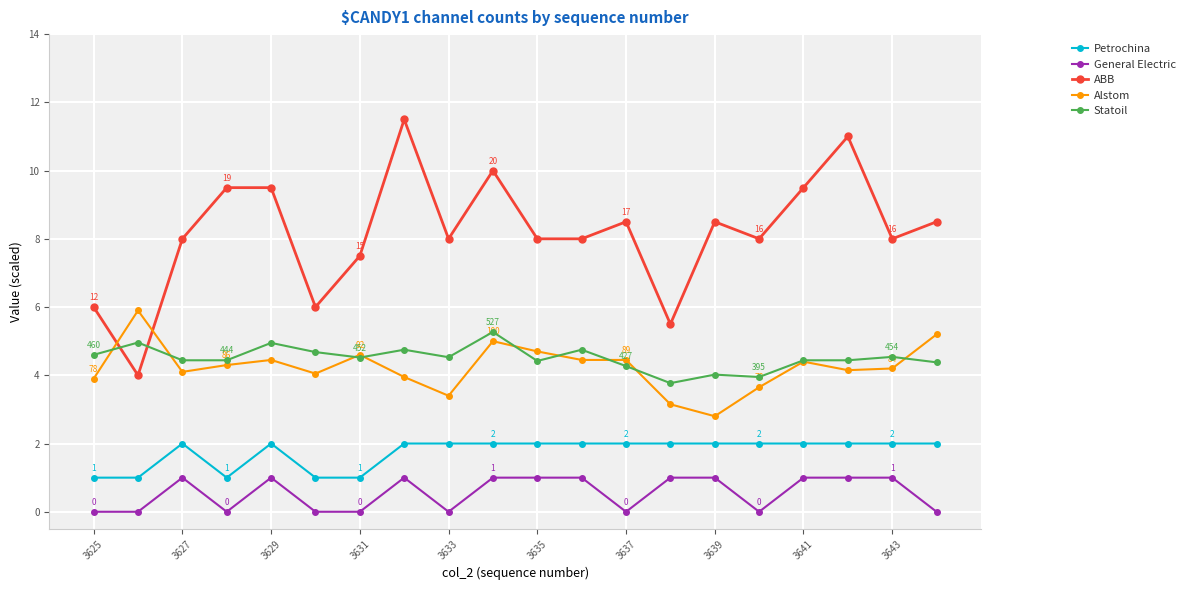

Which series has the widest spread of values?

ABB